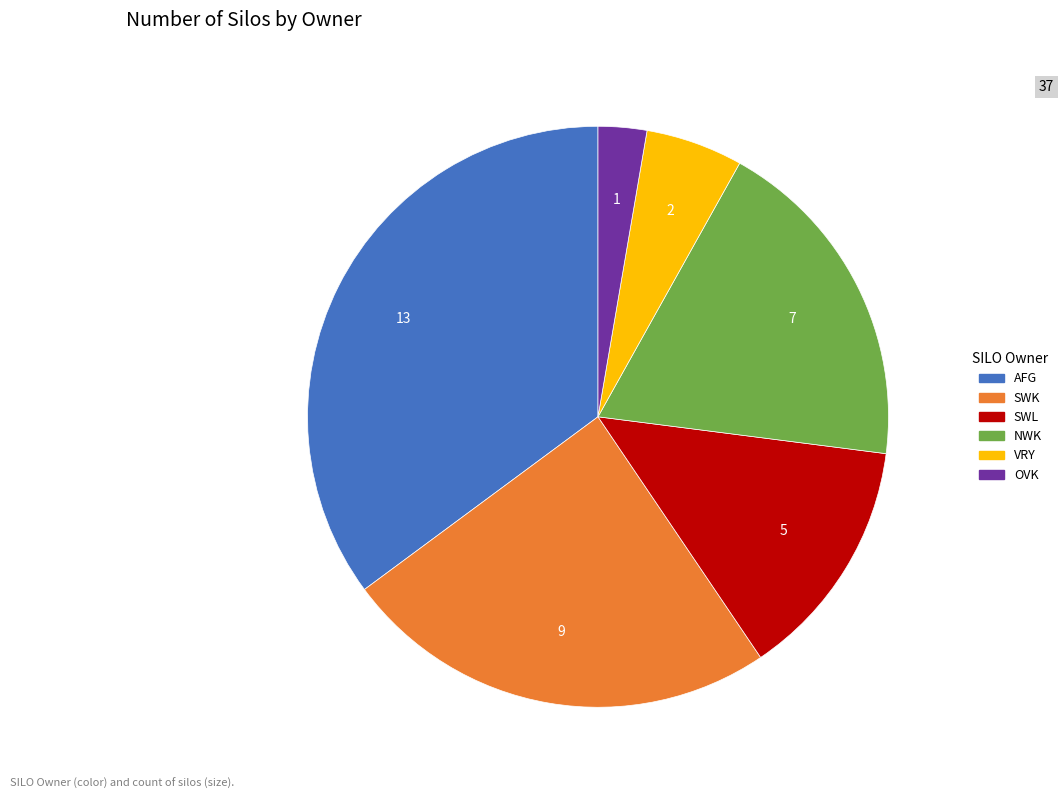

The OVK slice represents 3% of the pie. True or false?

True